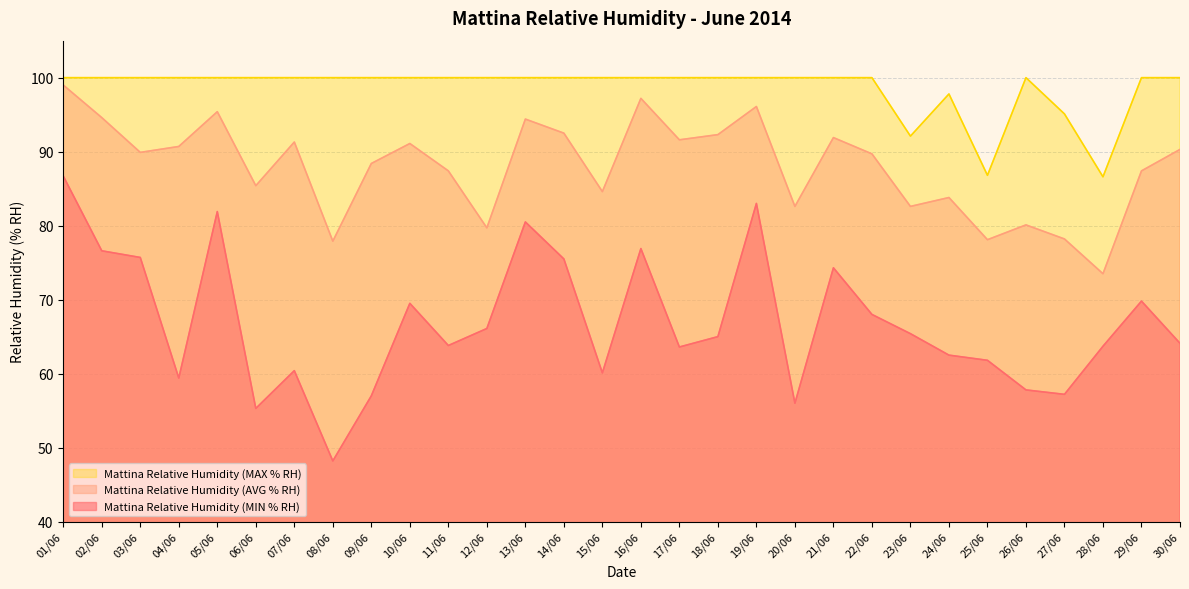

Reading left to right, extract all data points from this chart.

Mattina Relative Humidity (MIN % RH): 01/06=86.7	02/06=76.6	03/06=75.7	04/06=59.4	05/06=81.9	06/06=55.3	07/06=60.4	08/06=48.2	09/06=57.0	10/06=69.5	11/06=63.8	12/06=66.1	13/06=80.5	14/06=75.5	15/06=60.1	16/06=76.9	17/06=63.6	18/06=65.0	19/06=83.0	20/06=56.0	21/06=74.3	22/06=68.0	23/06=65.4	24/06=62.5	25/06=61.8	26/06=57.8	27/06=57.2	28/06=63.7	29/06=69.8	30/06=64.1
Mattina Relative Humidity (AVG % RH): 01/06=99.0	02/06=94.6	03/06=89.9	04/06=90.7	05/06=95.4	06/06=85.4	07/06=91.3	08/06=77.9	09/06=88.4	10/06=91.1	11/06=87.4	12/06=79.7	13/06=94.4	14/06=92.5	15/06=84.6	16/06=97.2	17/06=91.6	18/06=92.3	19/06=96.1	20/06=82.6	21/06=91.9	22/06=89.7	23/06=82.6	24/06=83.8	25/06=78.1	26/06=80.1	27/06=78.2	28/06=73.5	29/06=87.4	30/06=90.3
Mattina Relative Humidity (MAX % RH): 01/06=100.0	02/06=100.0	03/06=100.0	04/06=100.0	05/06=100.0	06/06=100.0	07/06=100.0	08/06=100.0	09/06=100.0	10/06=100.0	11/06=100.0	12/06=100.0	13/06=100.0	14/06=100.0	15/06=100.0	16/06=100.0	17/06=100.0	18/06=100.0	19/06=100.0	20/06=100.0	21/06=100.0	22/06=100.0	23/06=92.1	24/06=97.8	25/06=86.8	26/06=100.0	27/06=95.1	28/06=86.6	29/06=100.0	30/06=100.0